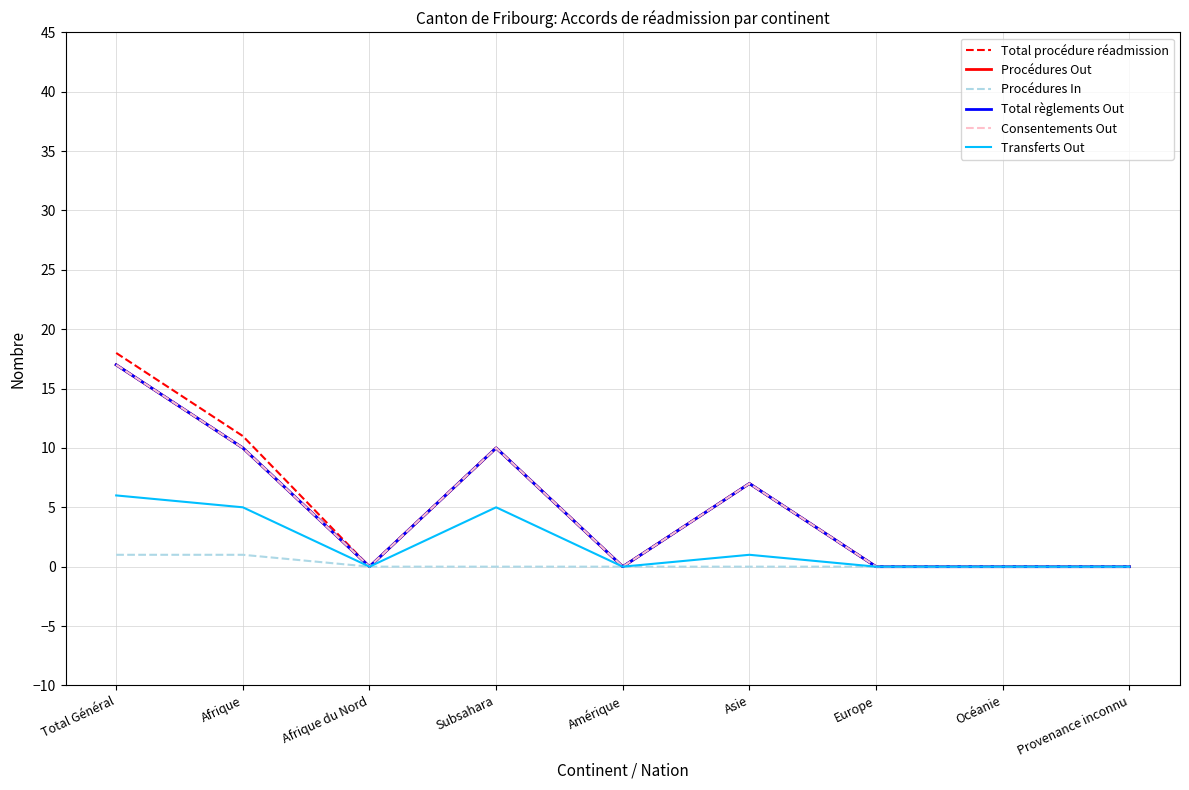

Does the chart have visible grid lines?

Yes